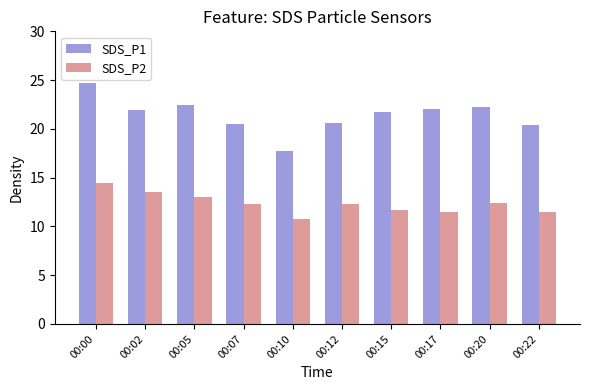

What is the greatest value displayed?

24.7